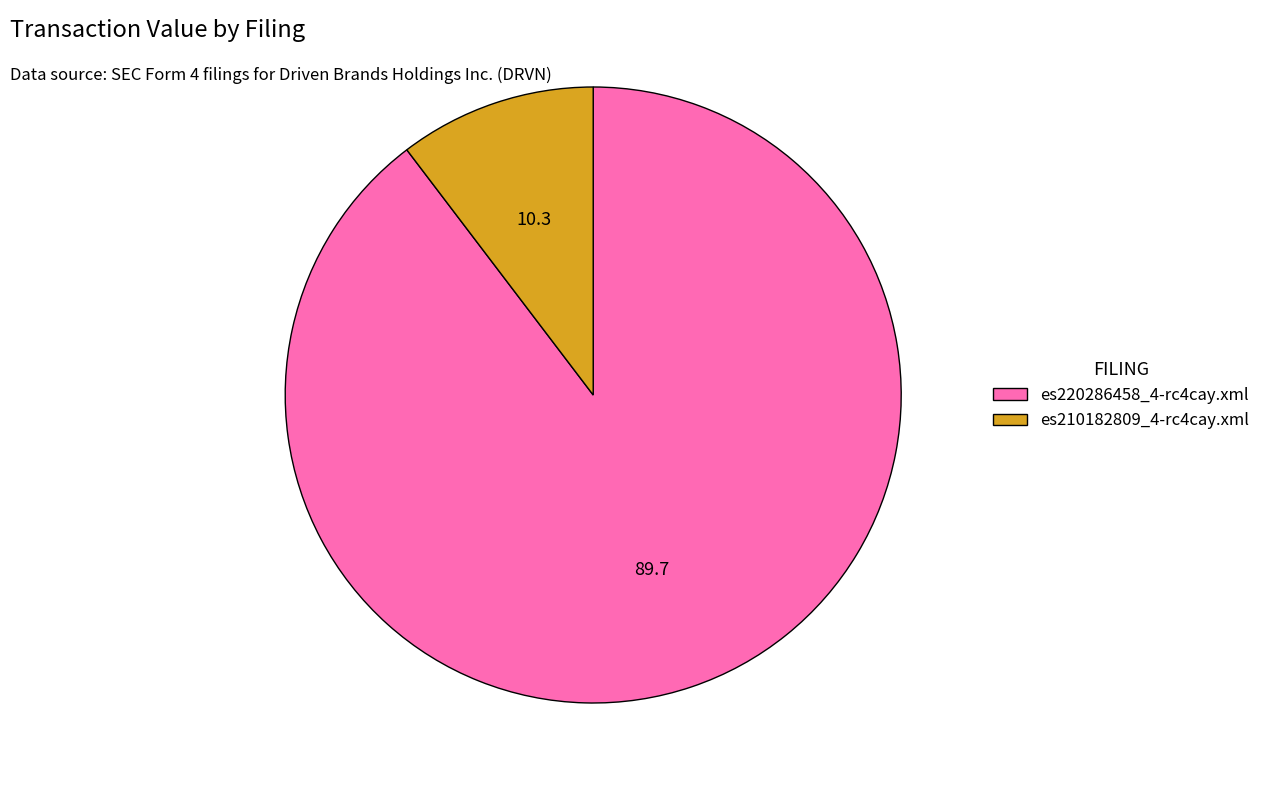

Which has a higher value, es220286458_4-rc4cay.xml or es210182809_4-rc4cay.xml?

es220286458_4-rc4cay.xml